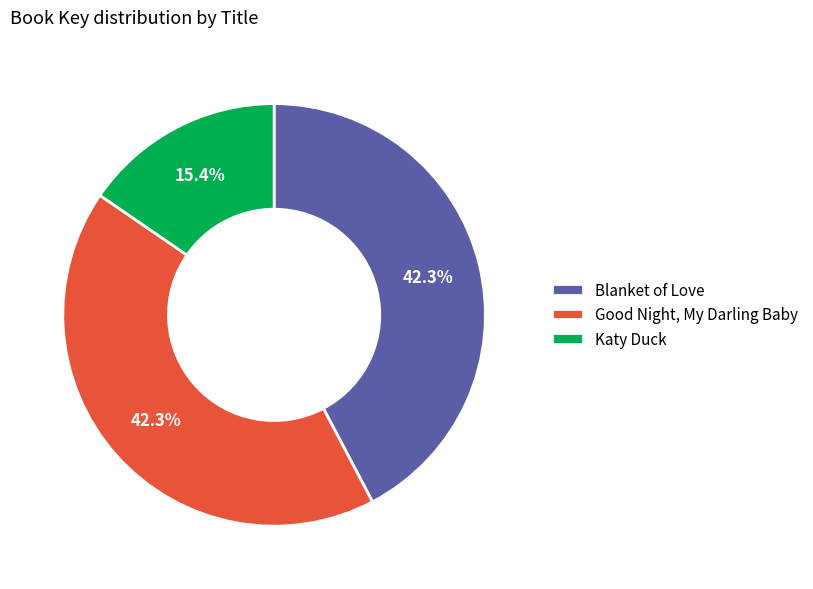

Is there a majority slice in this chart?

No